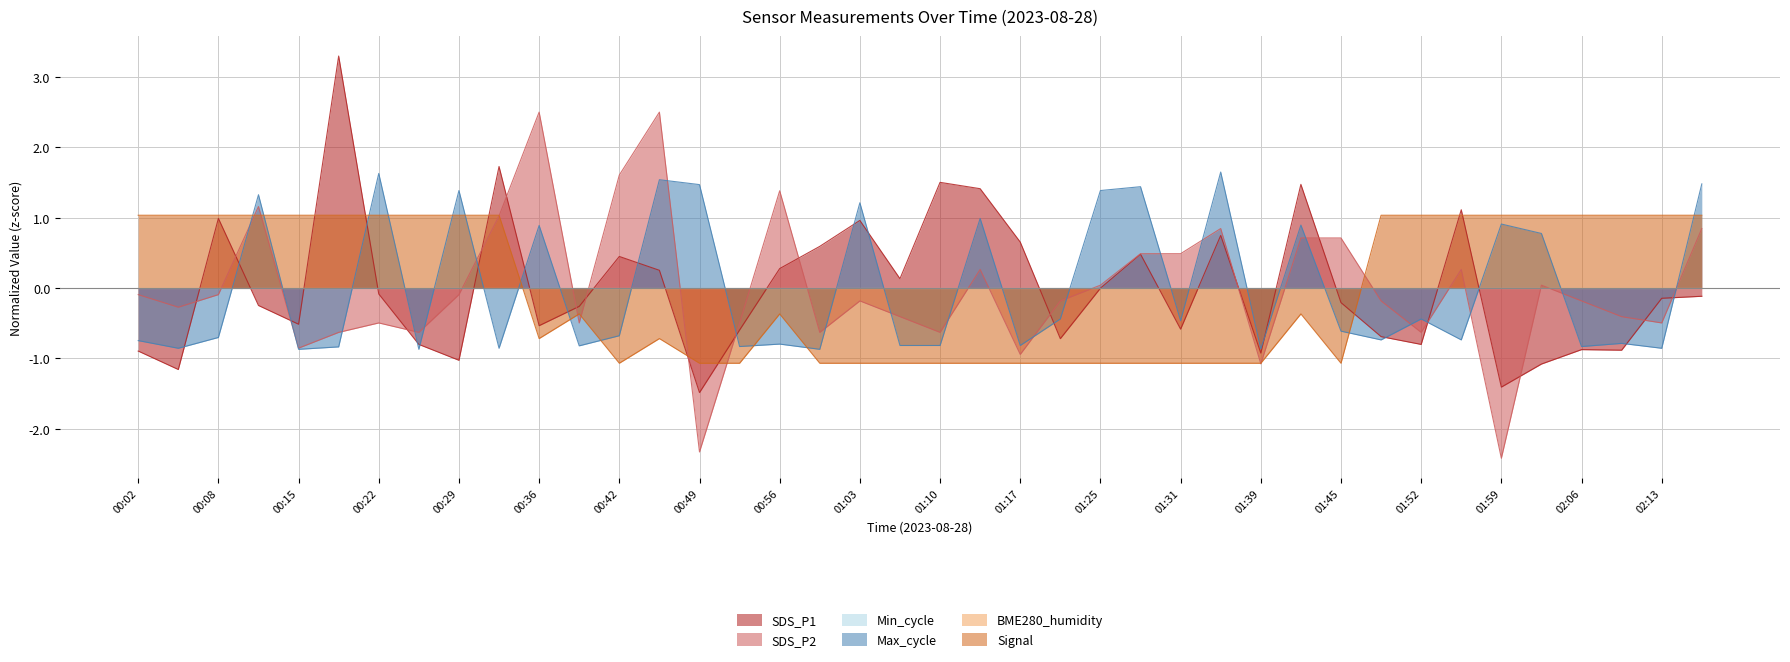

Which label corresponds to the smallest value in the chart?

01:59